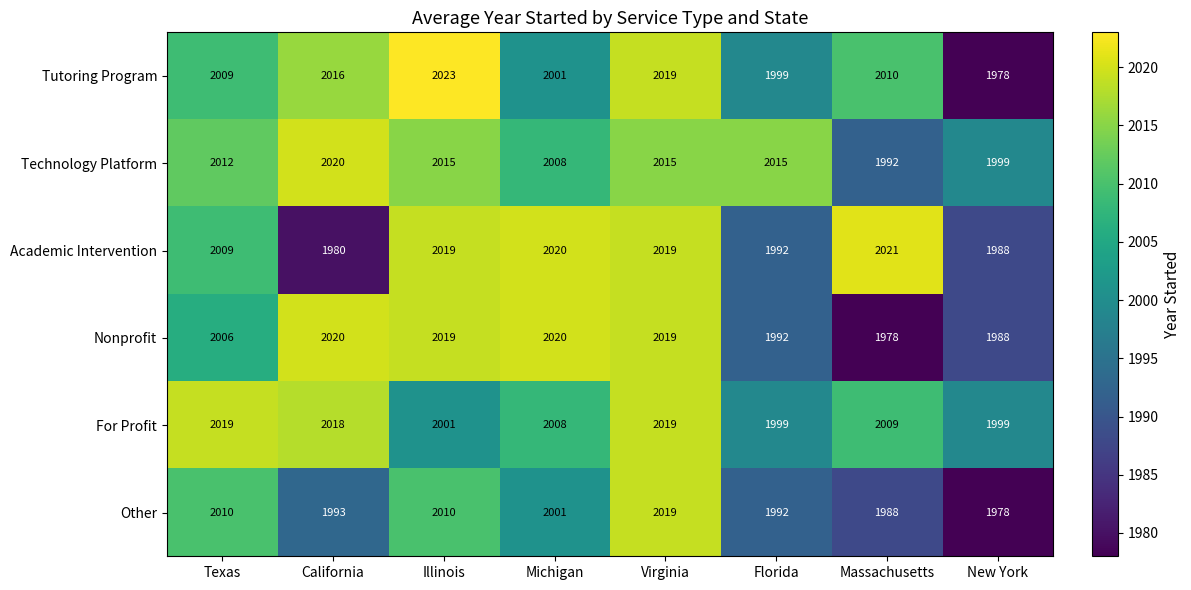

Which category has the highest value across all series?

Illinois